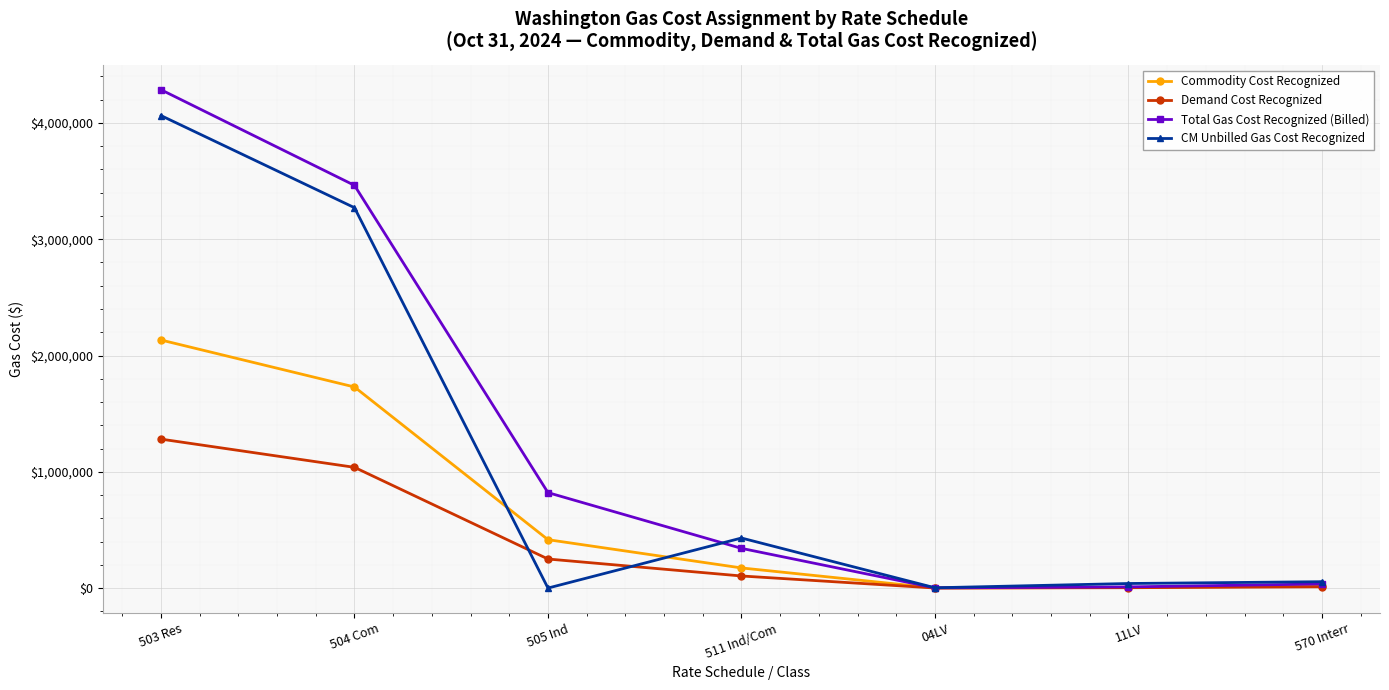

Does the chart have visible grid lines?

Yes